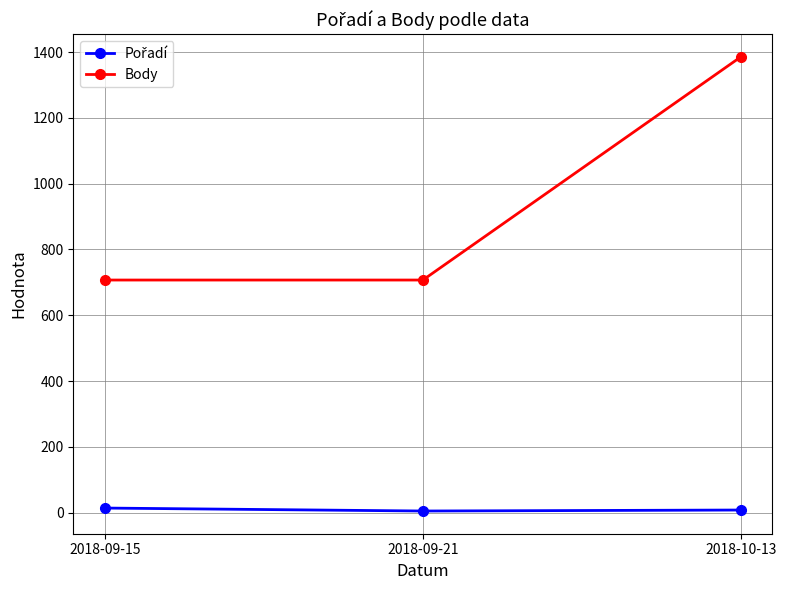

What is the label of the 2nd point from the left?

2018-09-21